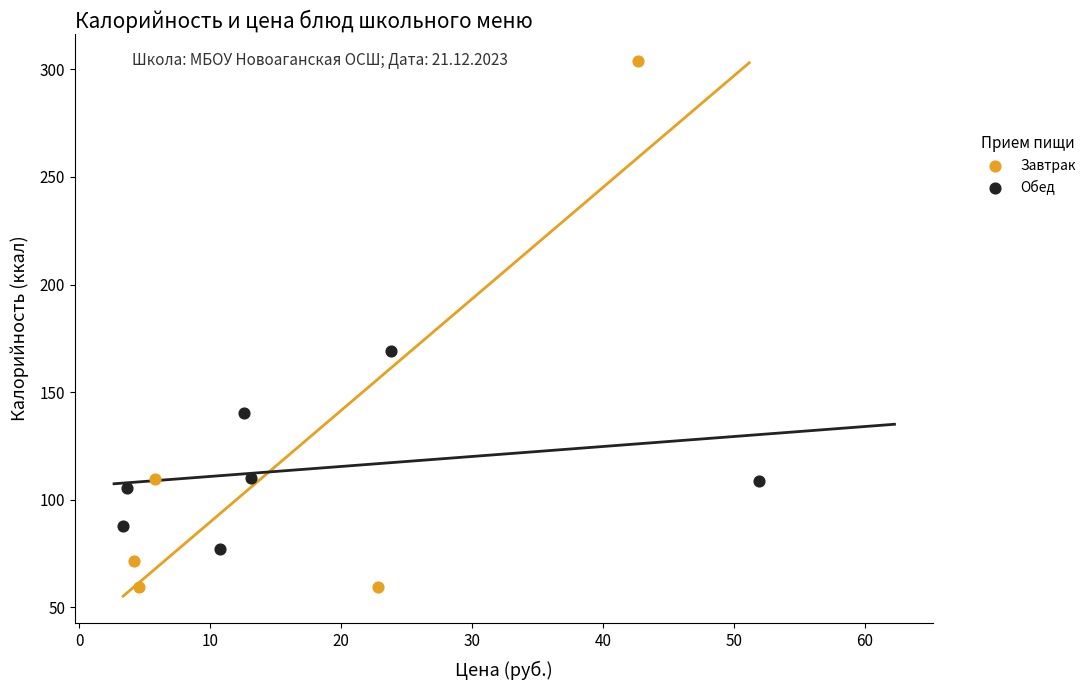

Which series reaches the minimum Y coordinate?

Завтрак